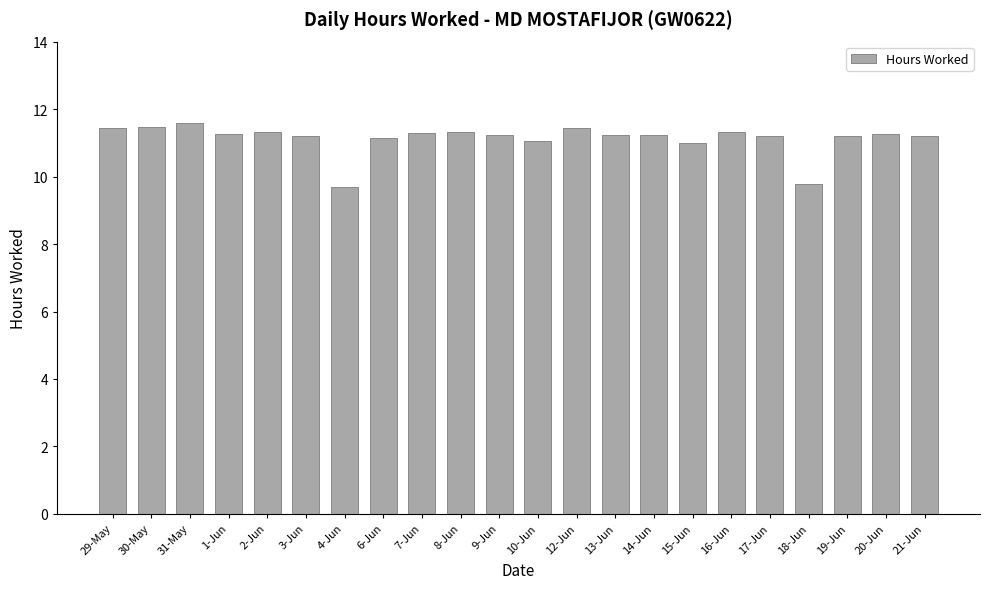

What is the label of the 22nd bar from the left?

21-Jun